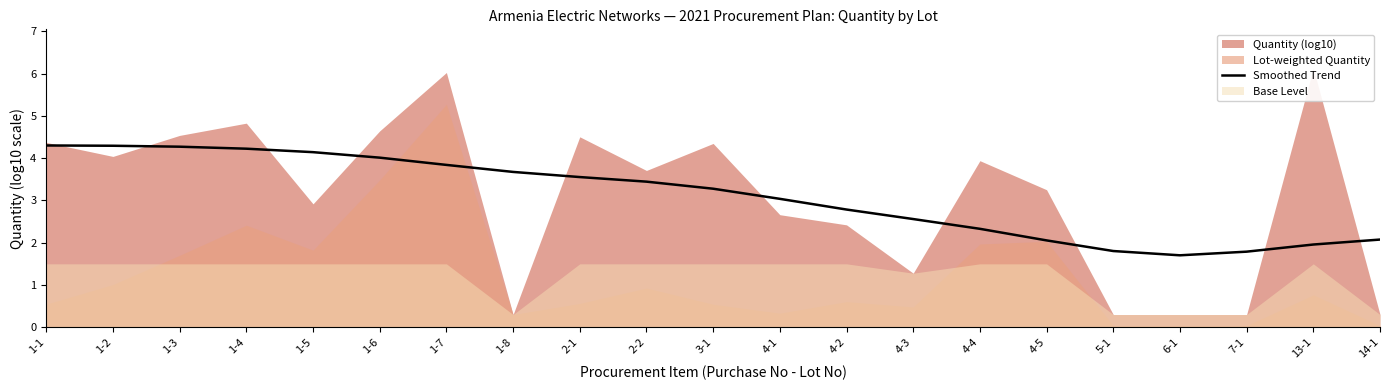

The value of Smoothed Trend at 5-1 is 1.8. True or false?

True